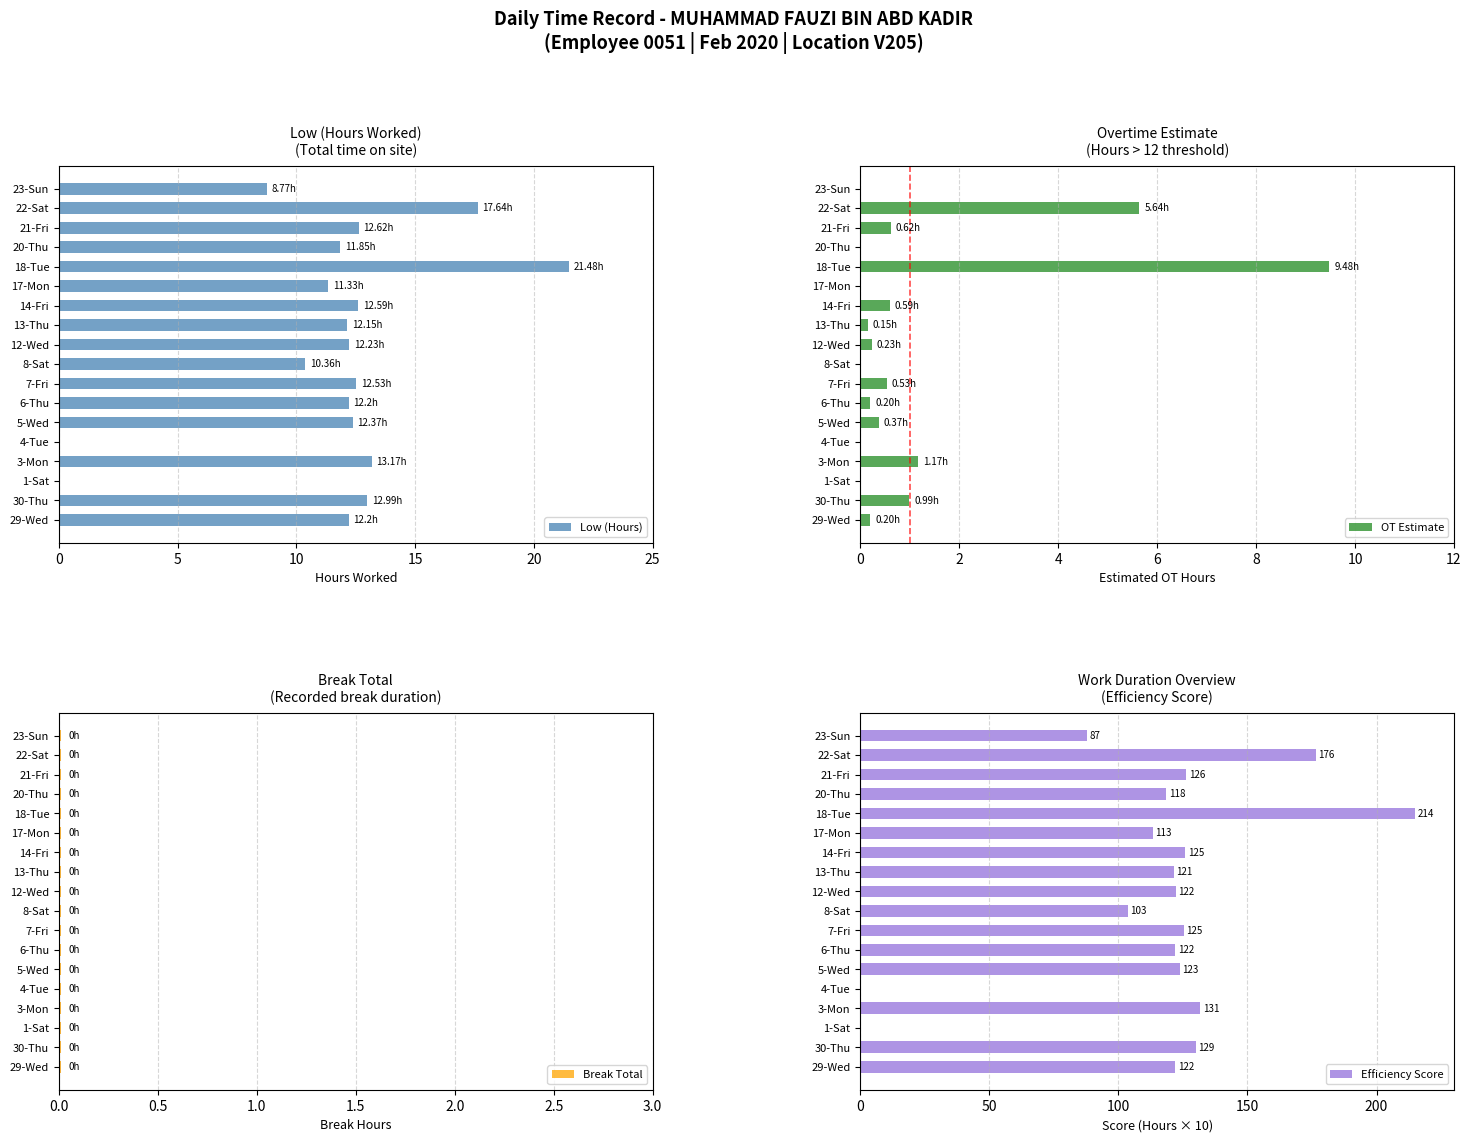

What is the approximate value of Low (Hours) at 6-Thu?

12.2